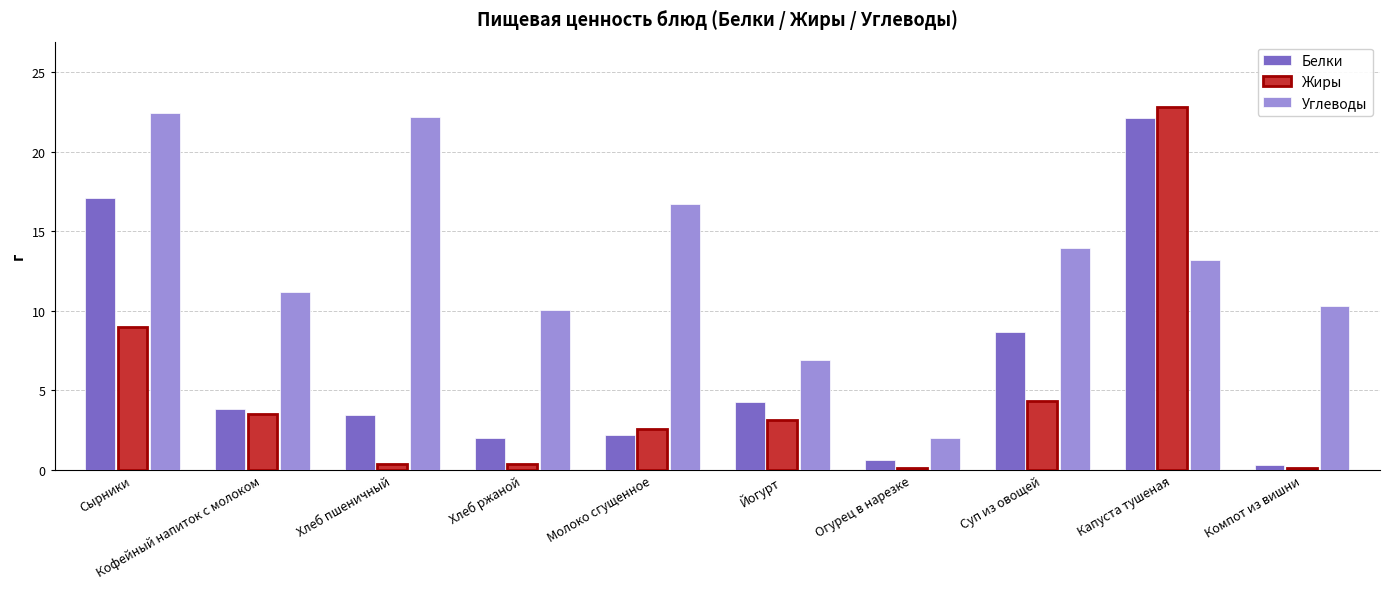

Between Хлеб пшеничный and Огурец в нарезке, which series saw the biggest shift?

Углеводы